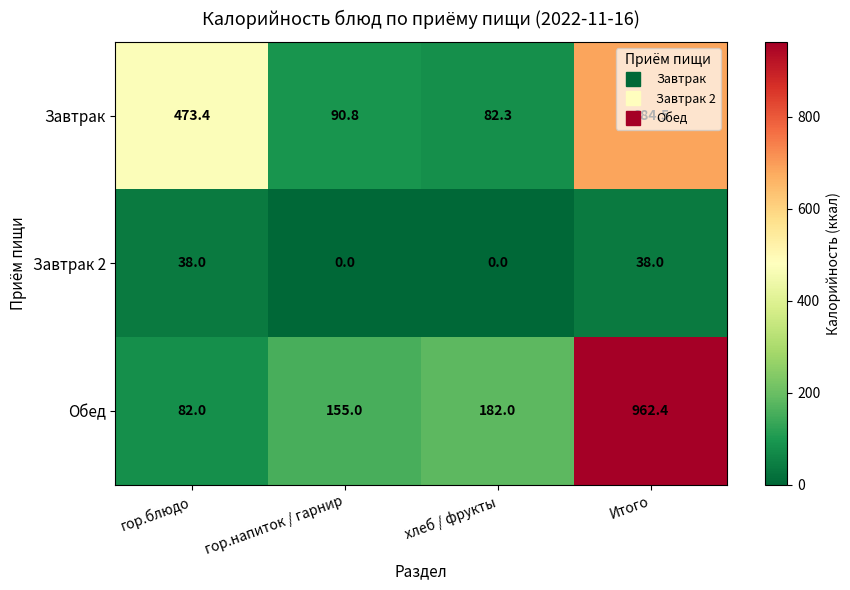

Which series changed the most between гор.напиток / гарнир and Итого?

Обед